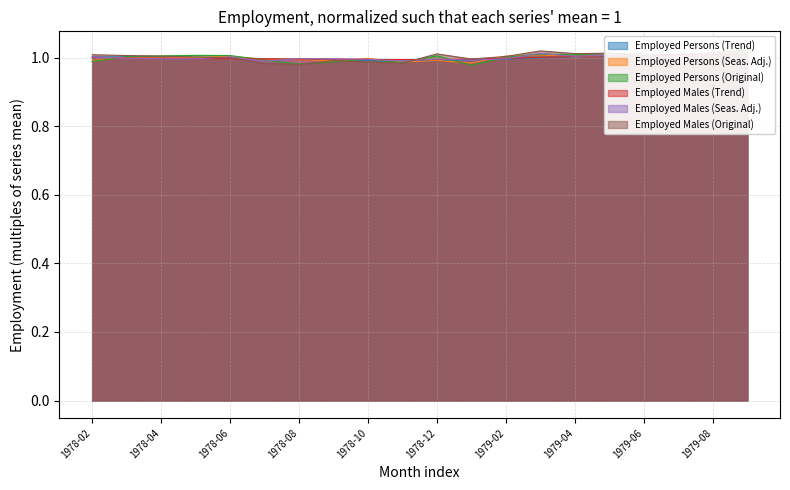

Rank the series at 1979-03 from lowest to highest value.

Employed Persons (Trend), Employed Males (Trend), Employed Persons (Seas. Adj.), Employed Persons (Original), Employed Males (Seas. Adj.), Employed Males (Original)